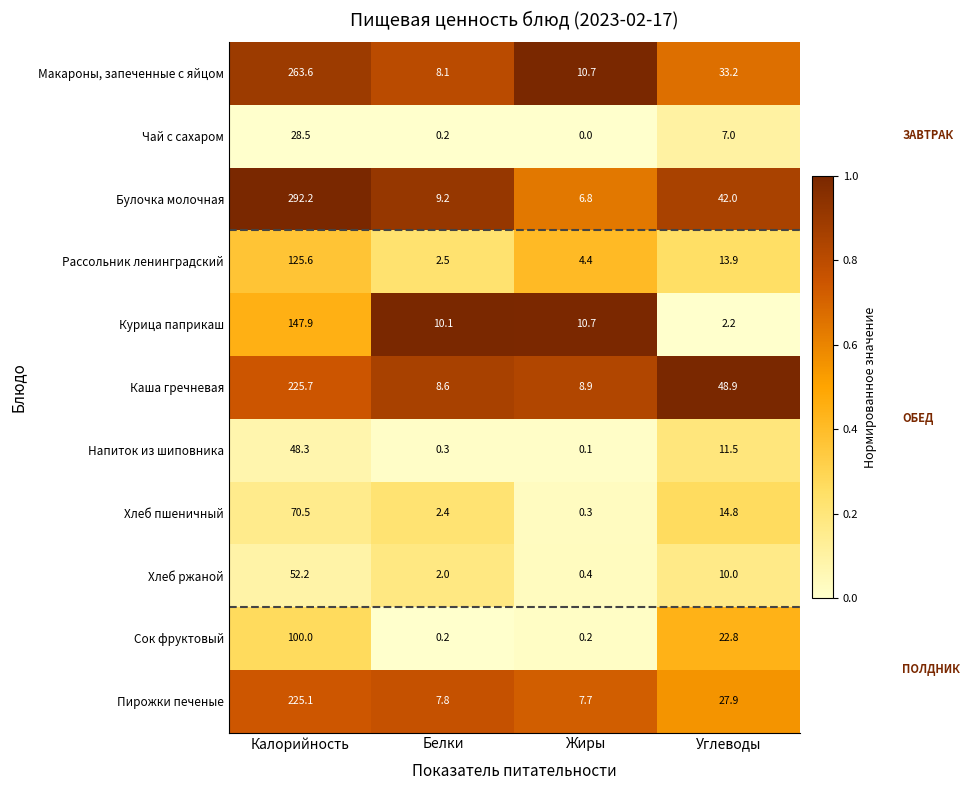

What is the difference between the second highest and minimum values in the Пирожки печеные series?

20.2